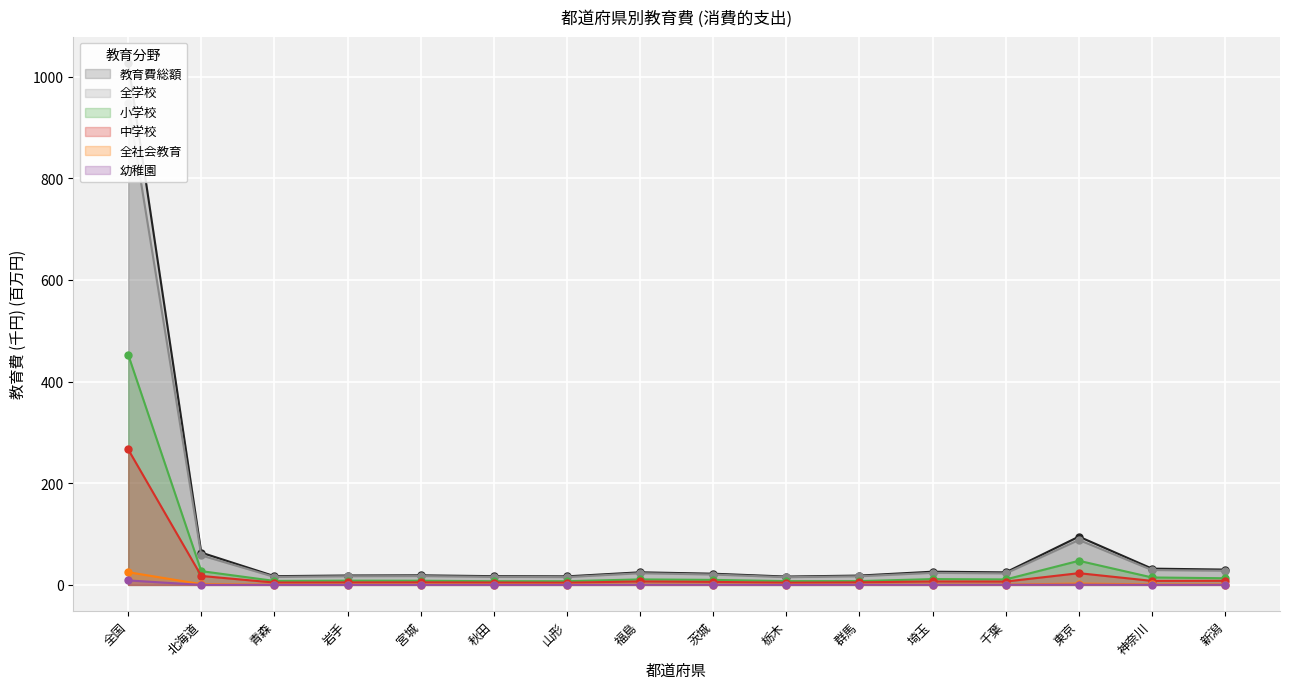

Rank the categories by 全社会教育 value from highest to lowest.

全国, 東京, 北海道, 神奈川, 新潟, 埼玉, 福島, 千葉, 宮城, 秋田, 山形, 群馬, 岩手, 茨城, 青森, 栃木